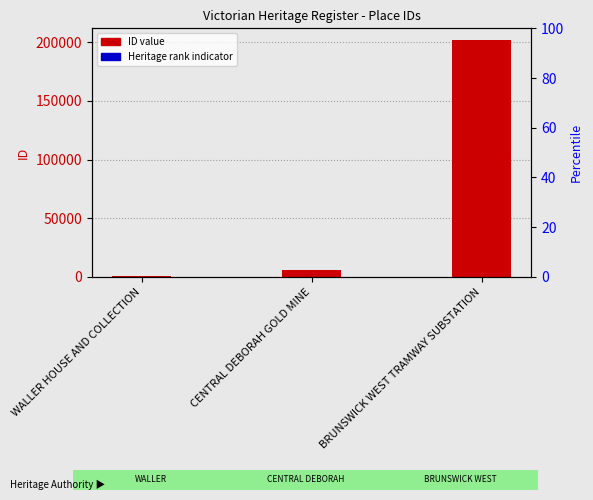

Reading left to right, extract all data points from this chart.

WALLER HOUSE AND COLLECTION=602	CENTRAL DEBORAH GOLD MINE=5996	BRUNSWICK WEST TRAMWAY SUBSTATION=201776